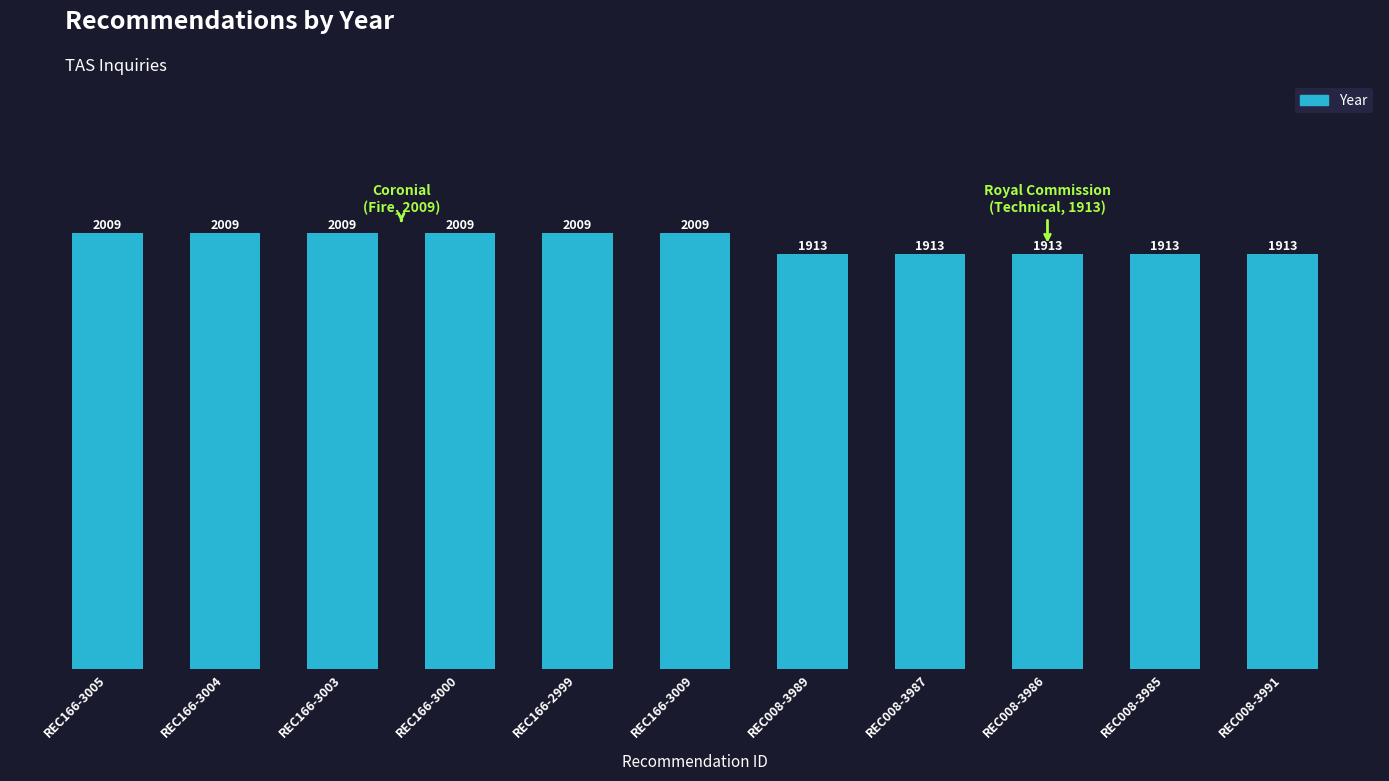

Reading left to right, transcribe all the data shown in this chart.

2009	2009	2009	2009	2009	2009	1913	1913	1913	1913	1913